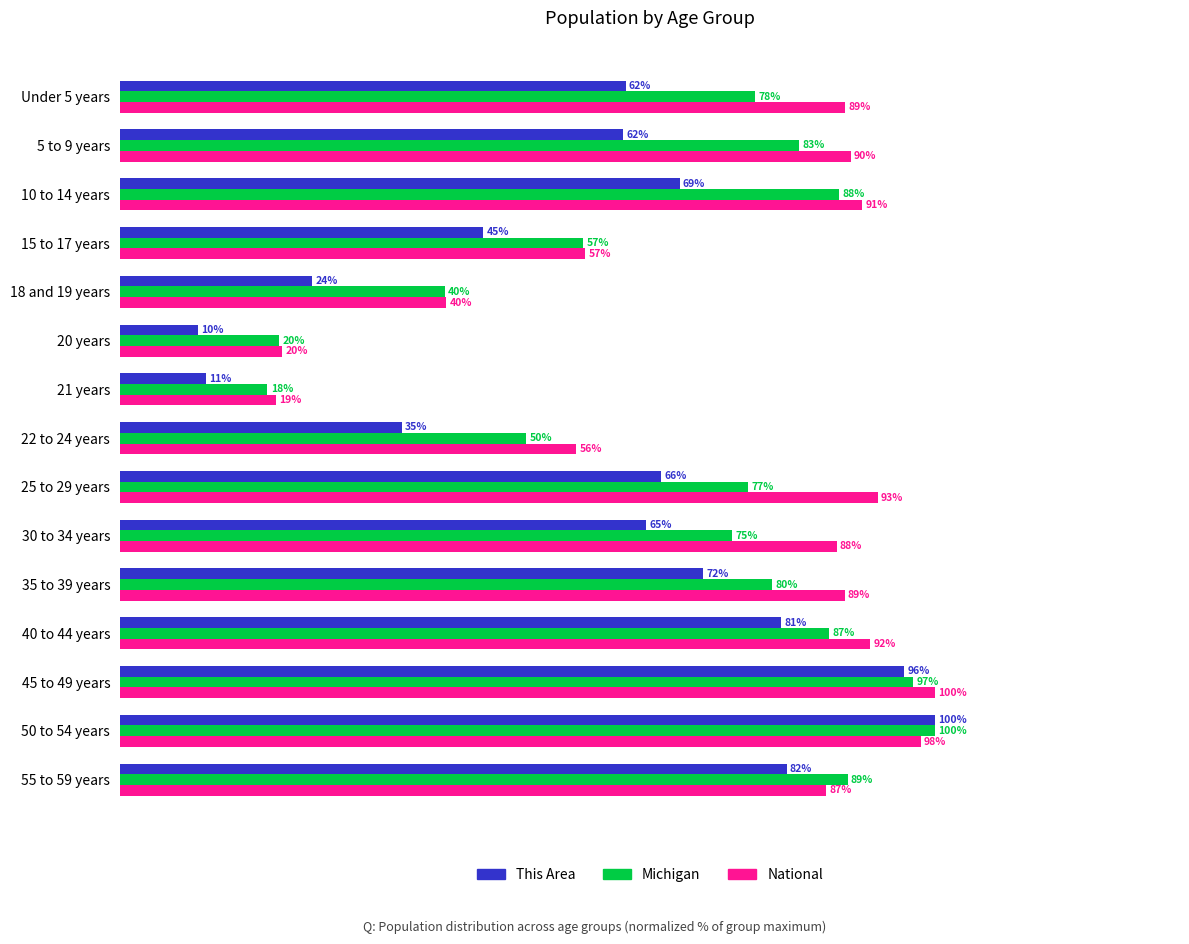

Which category has the highest value in the National series?

45 to 49 years